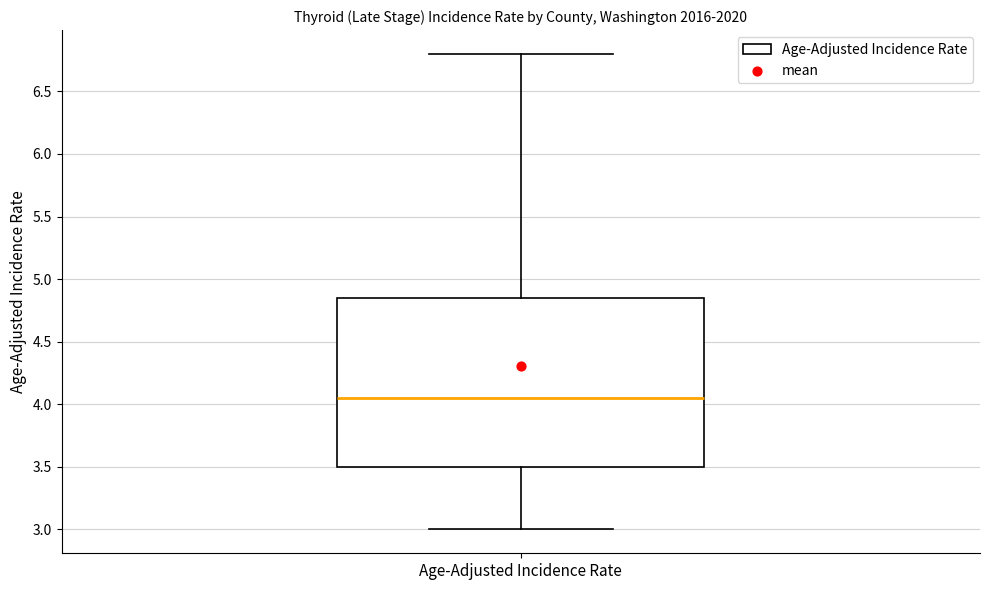

Transcribe this box plot: give where the median line is, the range the box spans, and where the two whiskers end, as read against the y-axis. The values are not printed on the chart, so give them approximately, as read against the axis.

median 4.05, box 3.50 to 4.85, whiskers 3.00 to 6.80